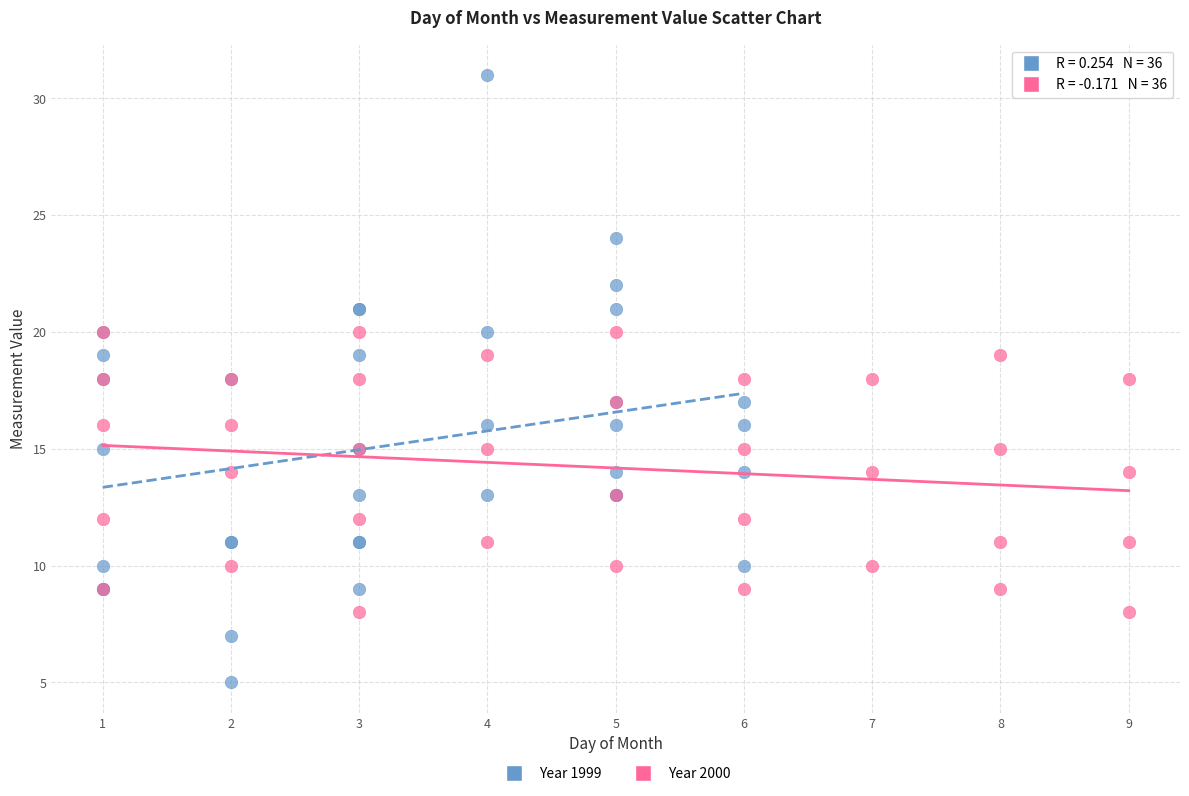

Which series contains the highest Y value?

Year 1999